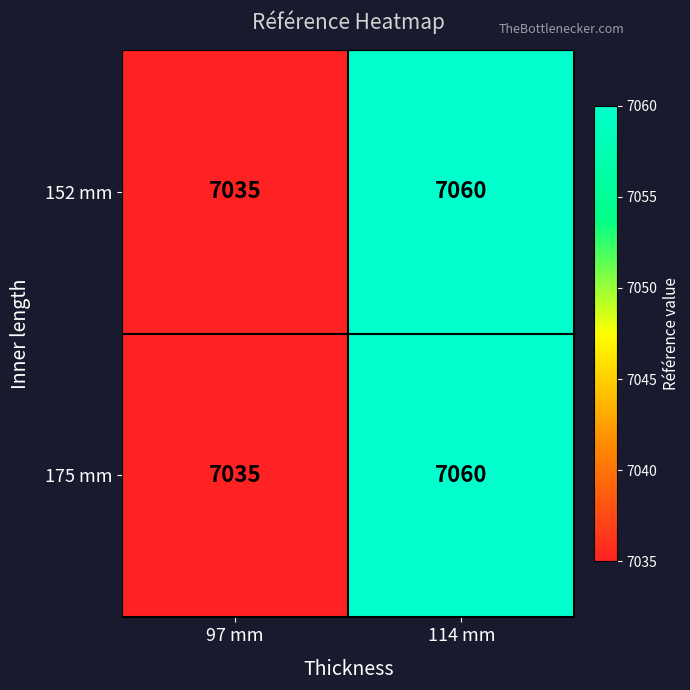

What is the total value across all series at 114 mm?

14120